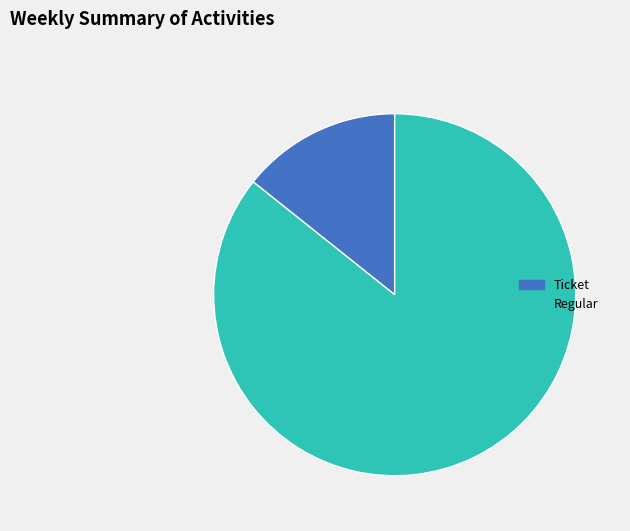

Count the number of slices in the pie.

2